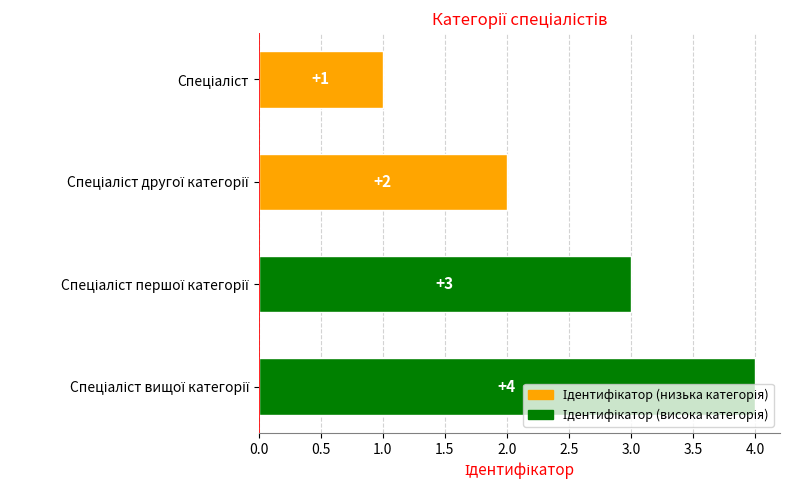

What is the value of the 1st bar from the top?

1